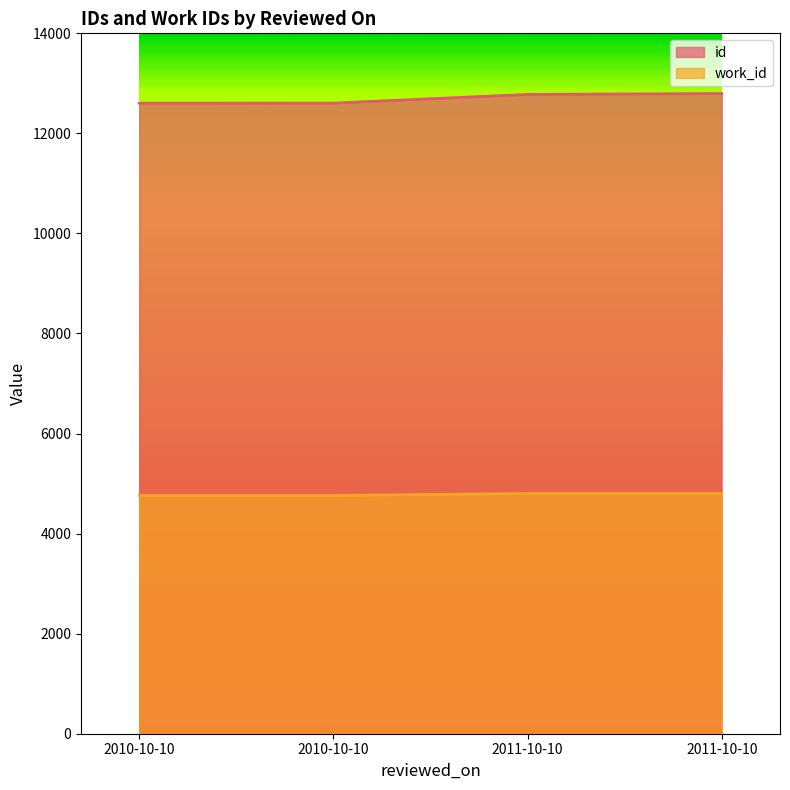

The value of id at 2011-10-10 is 2823. True or false?

False